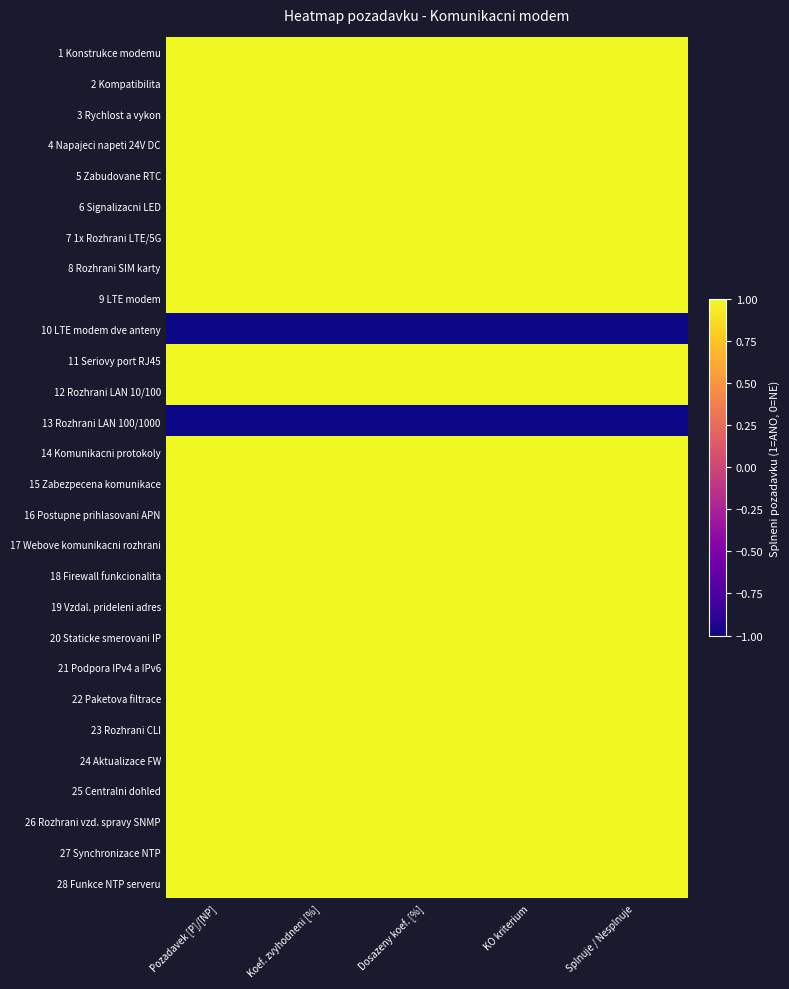

Rank the series at Splnuje / Nesplnuje from lowest to highest value.

10 LTE modem dve anteny, 13 Rozhrani LAN 100/1000, 1 Konstrukce modemu, 2 Kompatibilita, 3 Rychlost a vykon, 4 Napajeci napeti 24V DC, 5 Zabudovane RTC, 6 Signalizacni LED, 7 1x Rozhrani LTE/5G, 8 Rozhrani SIM karty, 9 LTE modem, 11 Seriovy port RJ45, 12 Rozhrani LAN 10/100, 14 Komunikacni protokoly, 15 Zabezpecena komunikace, 16 Postupne prihlasovani APN, 17 Webove komunikacni rozhrani, 18 Firewall funkcionalita, 19 Vzdal. prideleni adres, 20 Staticke smerovani IP, 21 Podpora IPv4 a IPv6, 22 Paketova filtrace, 23 Rozhrani CLI, 24 Aktualizace FW, 25 Centralni dohled, 26 Rozhrani vzd. spravy SNMP, 27 Synchronizace NTP, 28 Funkce NTP serveru